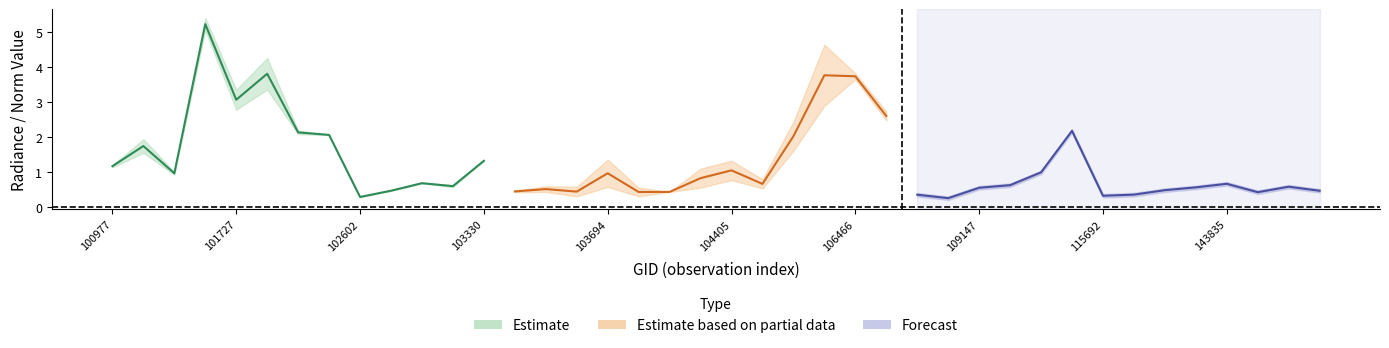

What is the value of the rade9_mult_nadir_norm point at the 30th from the left?

0.6